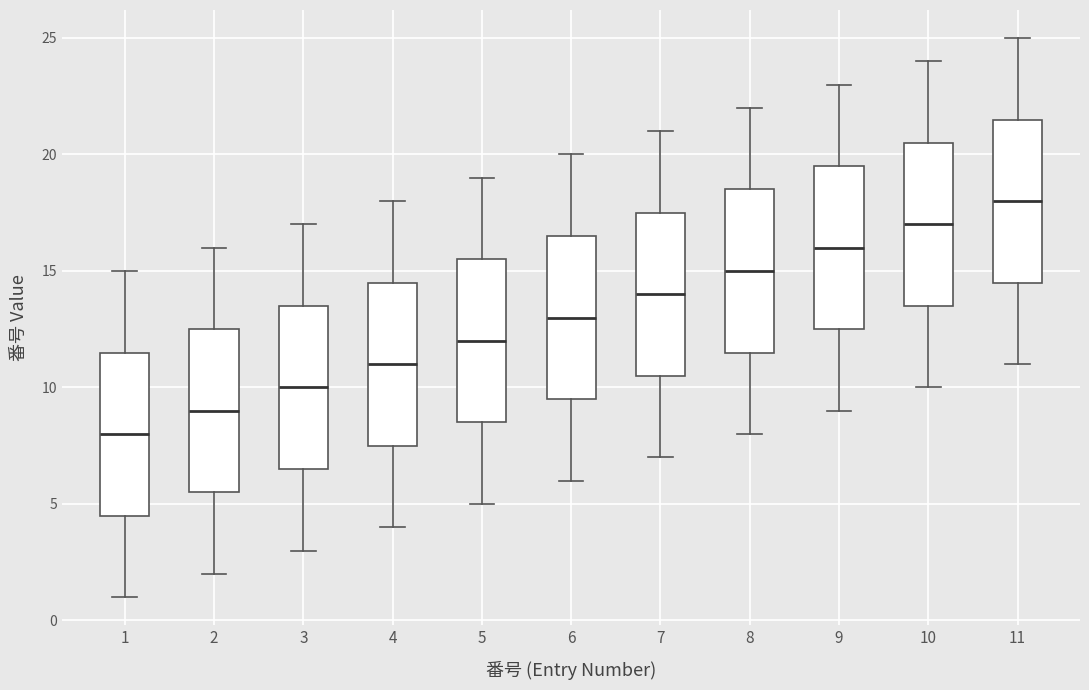

Which box has the lowest median line?

1